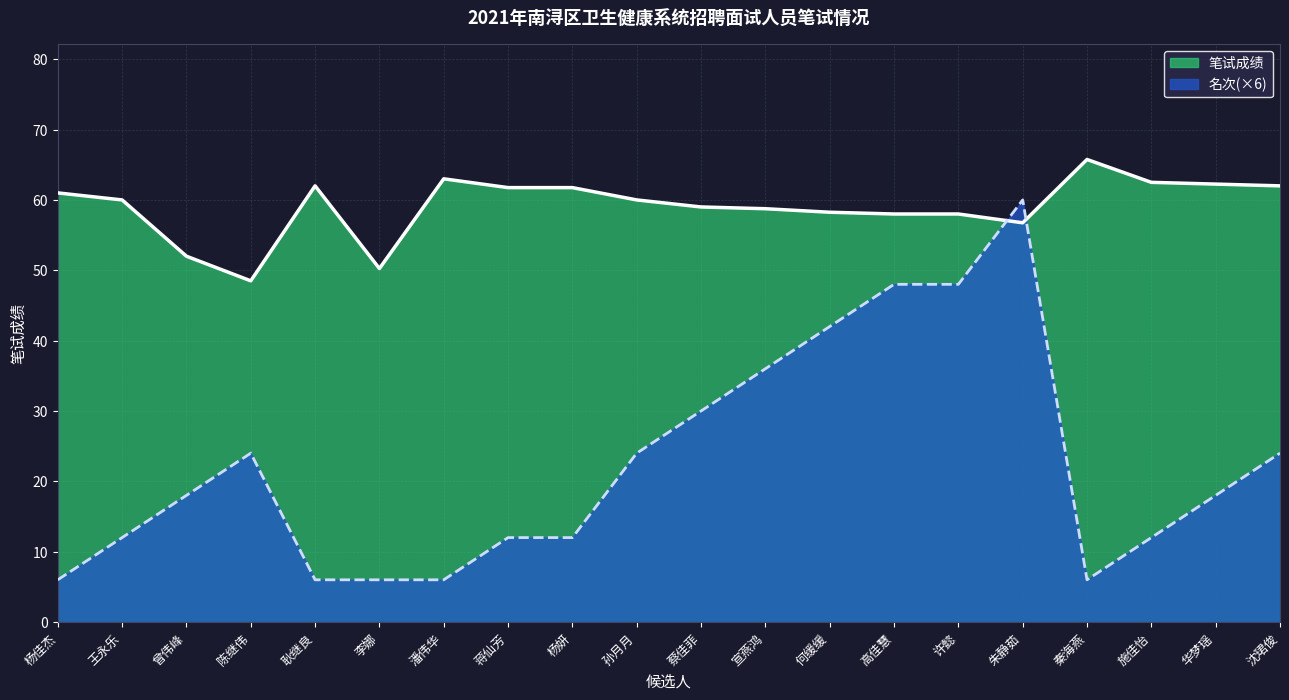

Which series changed the most between 李娜 and 许懿?

名次(×6)